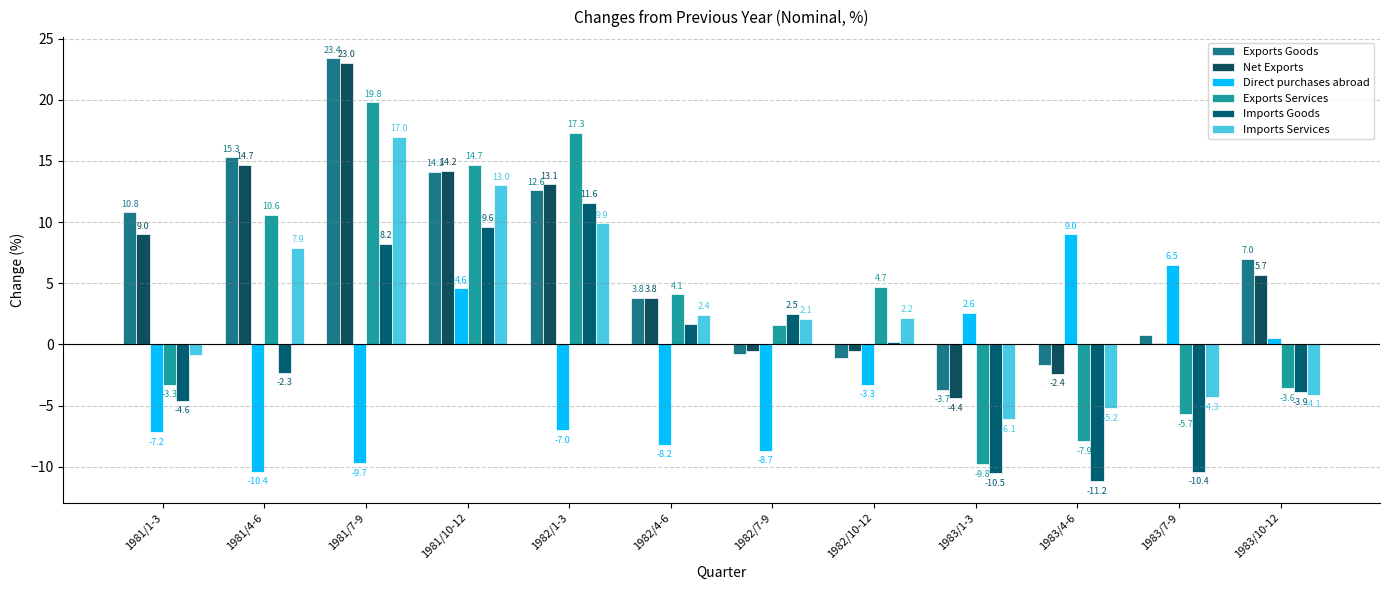

Are the bars horizontal?

No